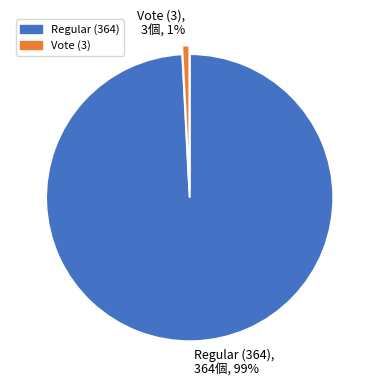

True or false: Regular (364) accounts for 89% of the total.

False